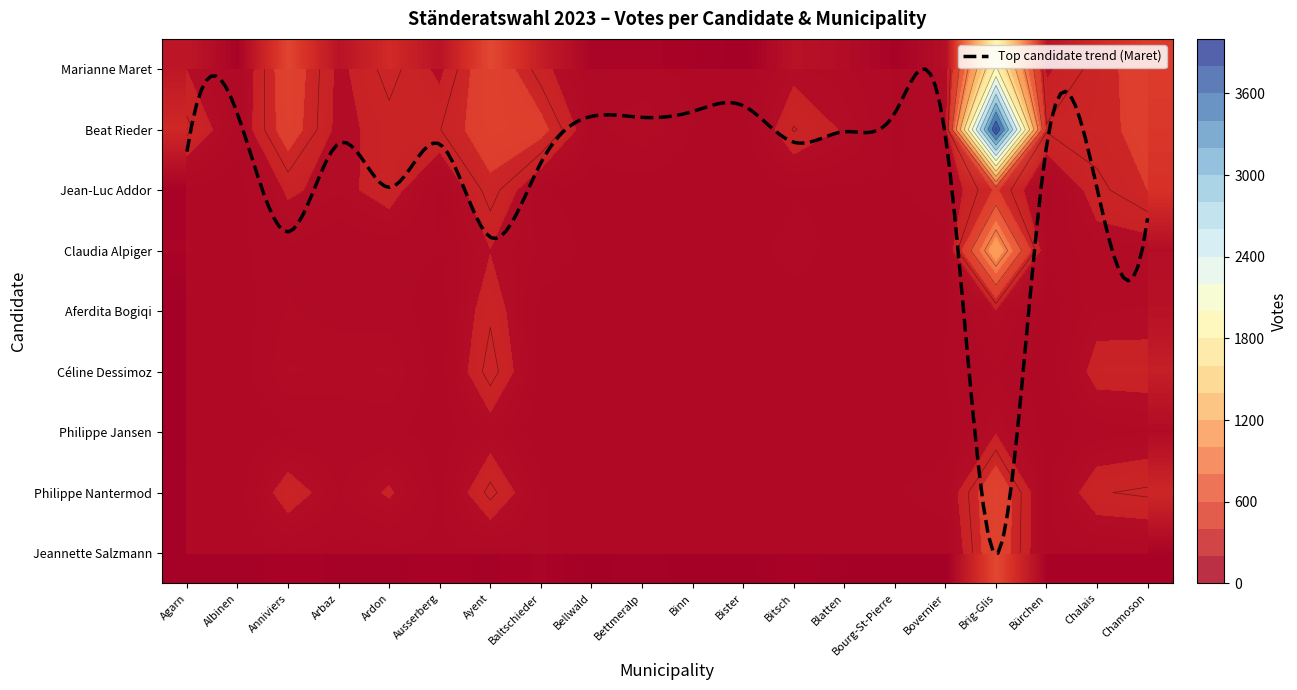

What is the difference between the 9. Jeannette Salzmann values at Bürchen and Bitsch?

14